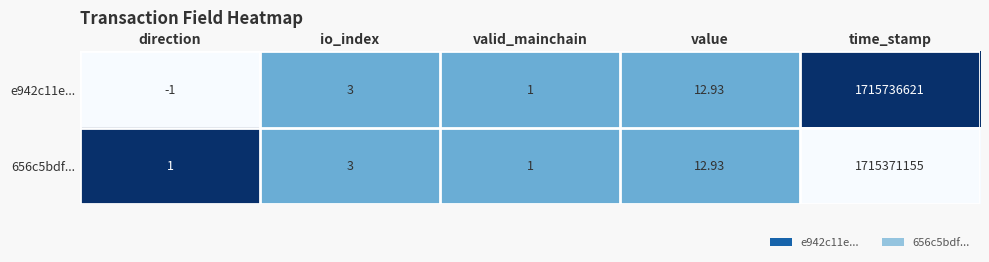

What is the greatest value displayed?

1715736621.0